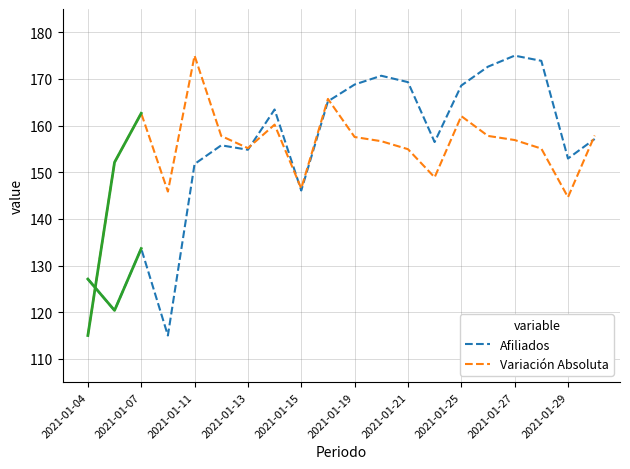

How many data points in Variación Absoluta are less than 156?

9